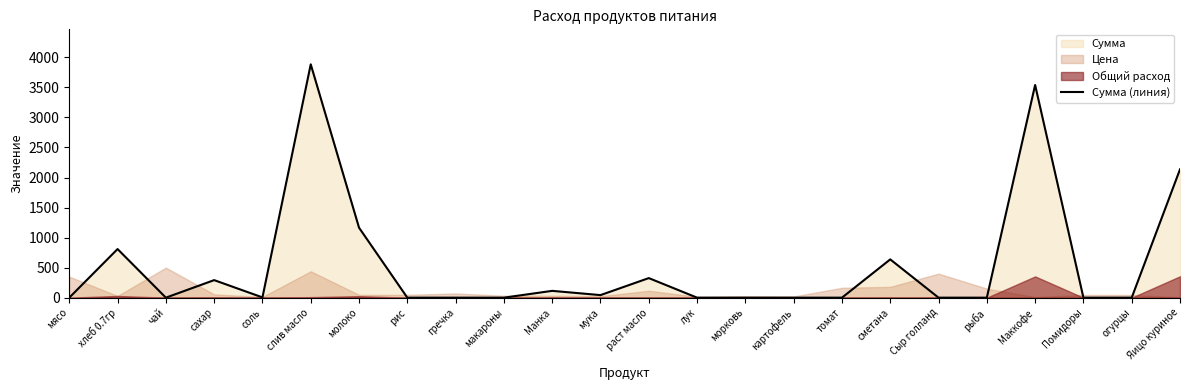

List the labels in order of value, smallest first.

мясо, чай, рис, гречка, макароны, лук, морковь, картофель, томат, Сыр голланд, рыба, Помидоры, огурцы, соль, мука, Манка, сахар, раст масло, сметана, хлеб 0.7гр, молоко, Яицо куриное, Маккофе, слив масло